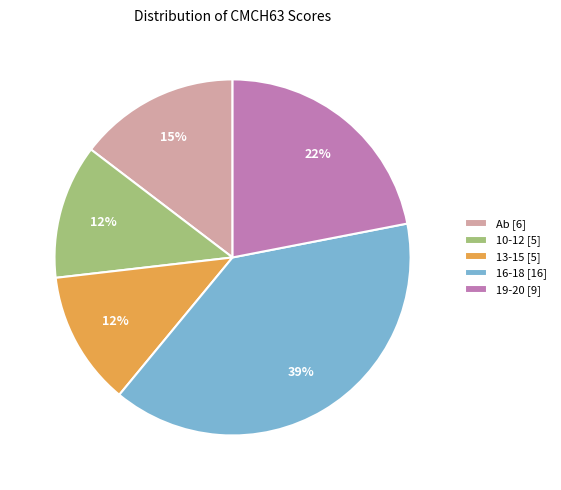

To the nearest percent, what is the average slice percentage?

20%